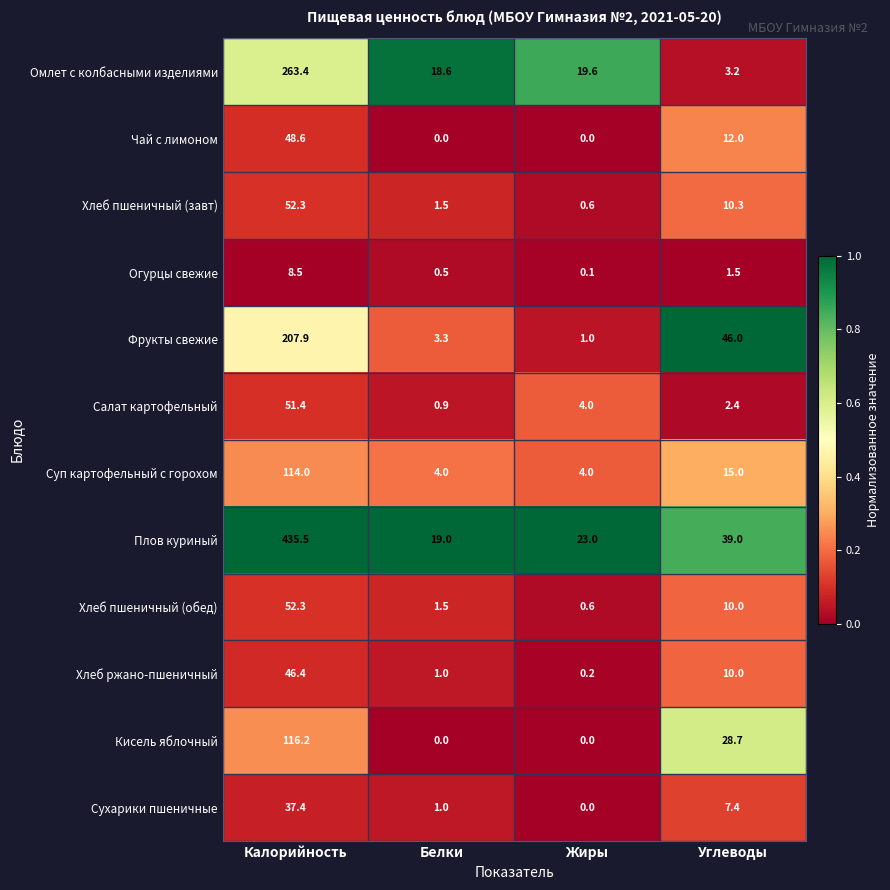

How many distinct data groups are displayed?

12